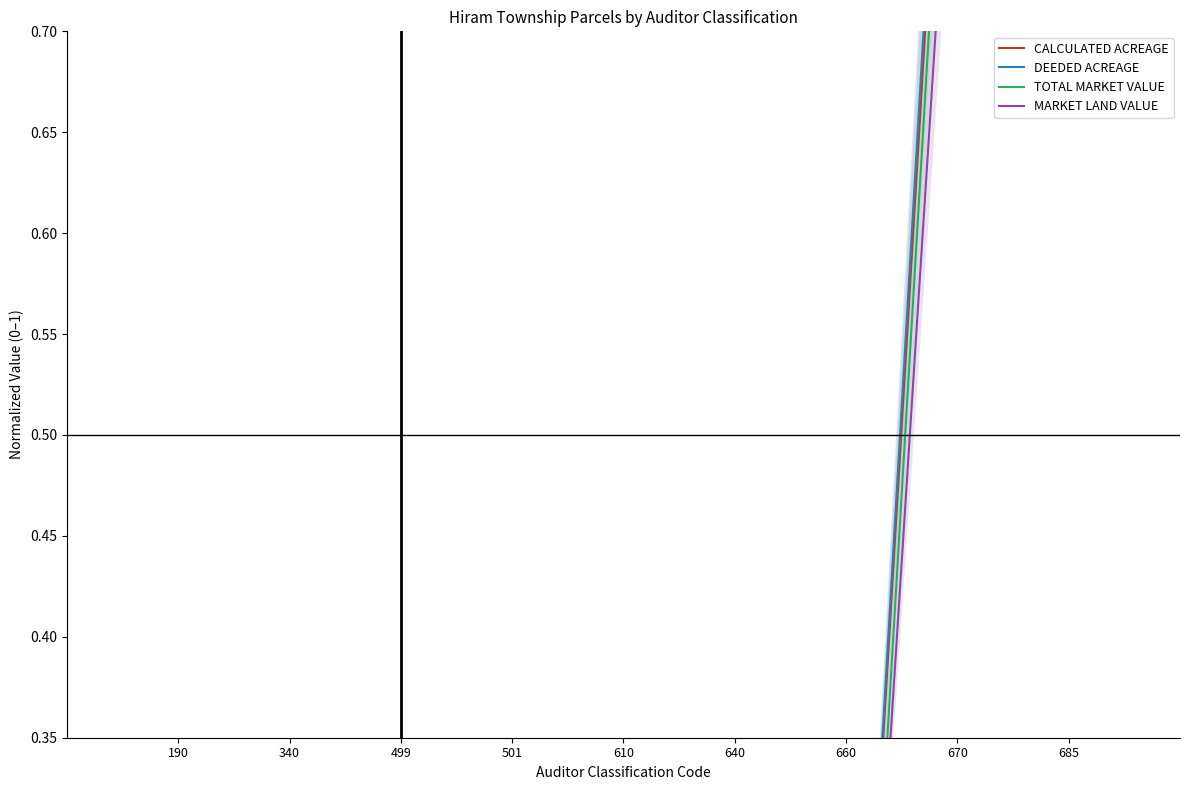

True or false: MARKET LAND VALUE has a value of 0.0 at 610.

True